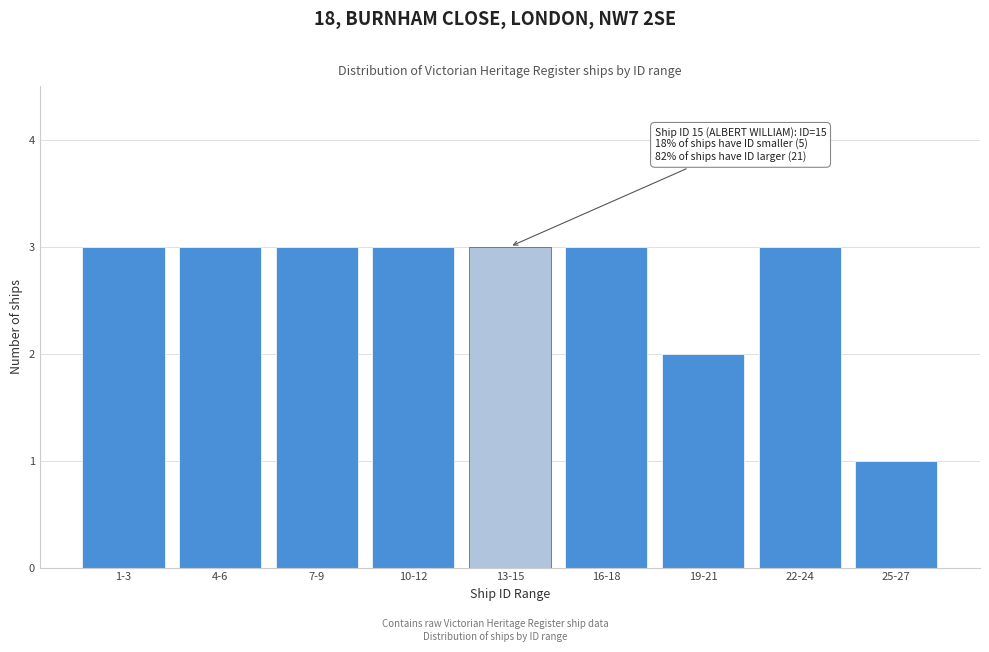

Reading right to left, transcribe all the data shown in this chart.

25-27=1	22-24=3	19-21=2	16-18=3	13-15=3	10-12=3	7-9=3	4-6=3	1-3=3